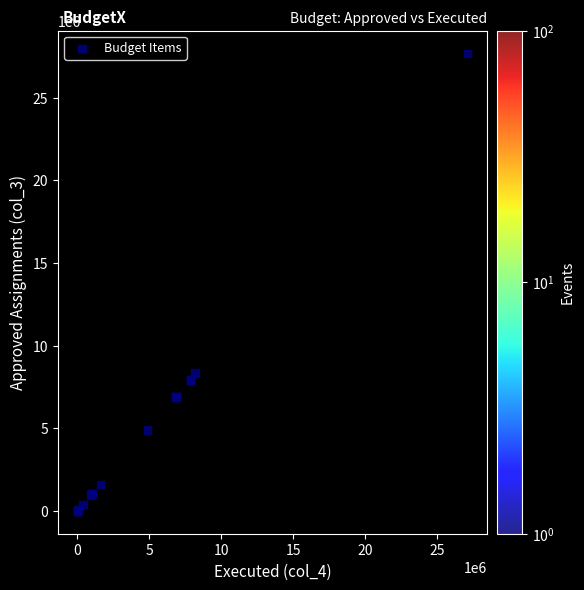

What Y value in the scatter plot is closest to 13839500?

8347200.0